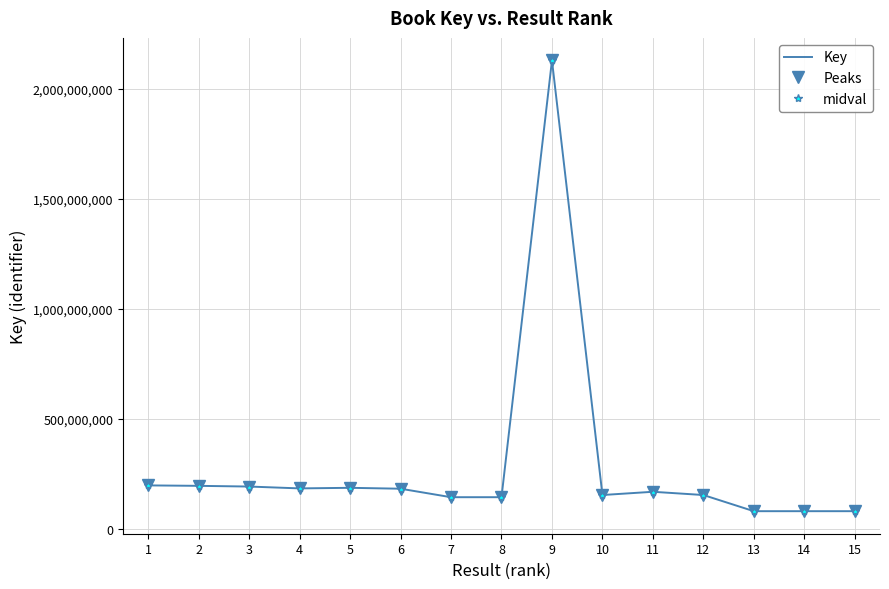

At which category does Peaks reach its first local valley?

4